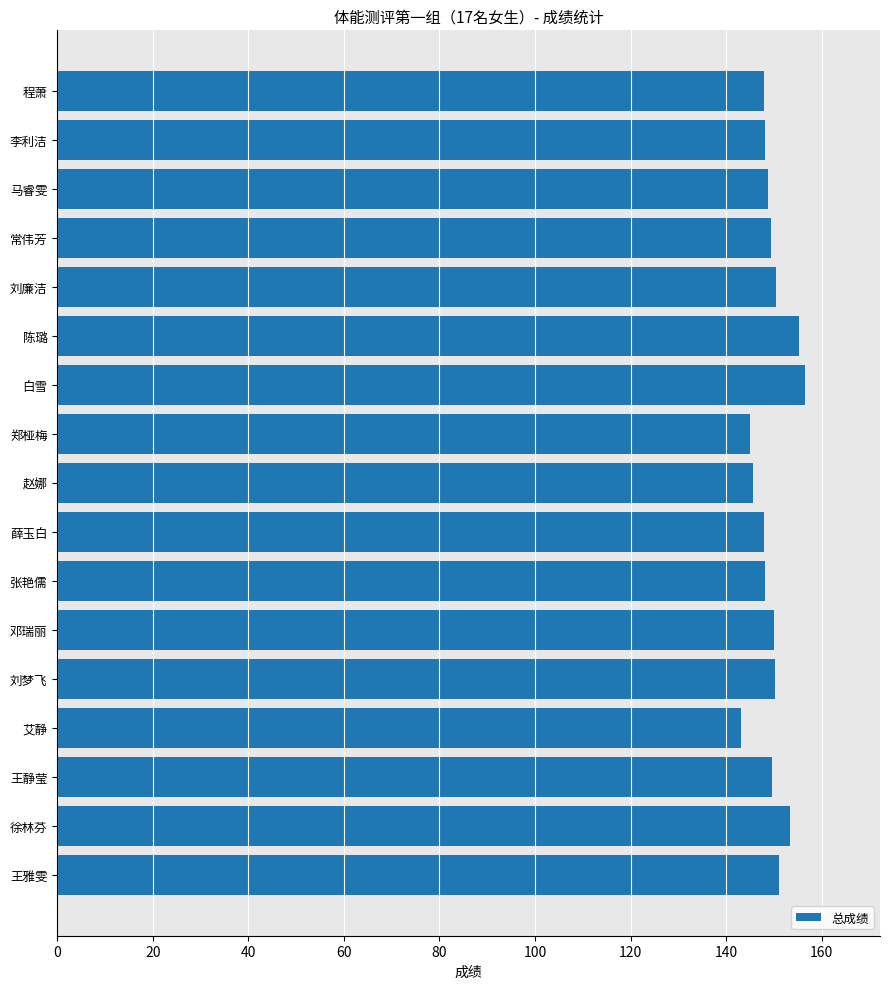

What is the ratio of the value at 张艳儒 to the value at 马睿雯?

1.0